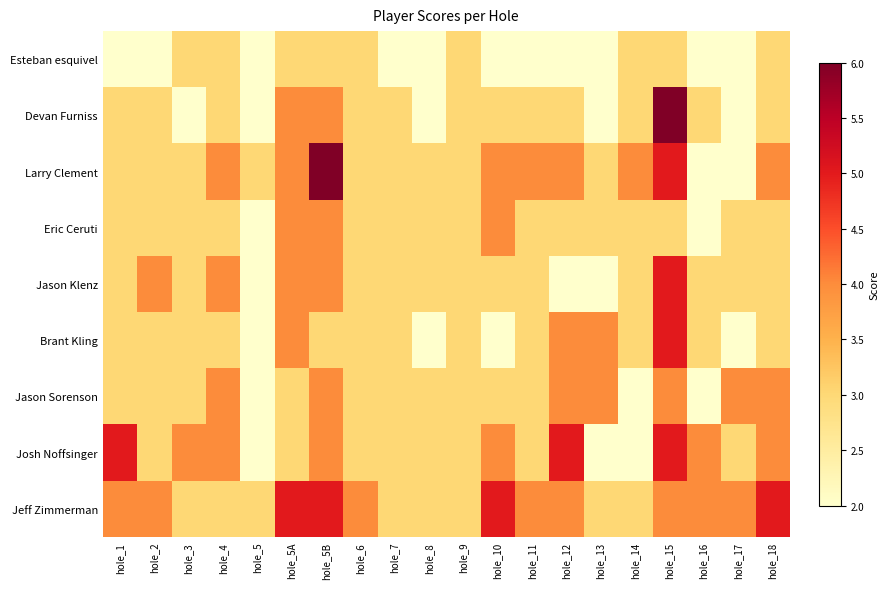

Which category has the lowest value across all series?

hole_1